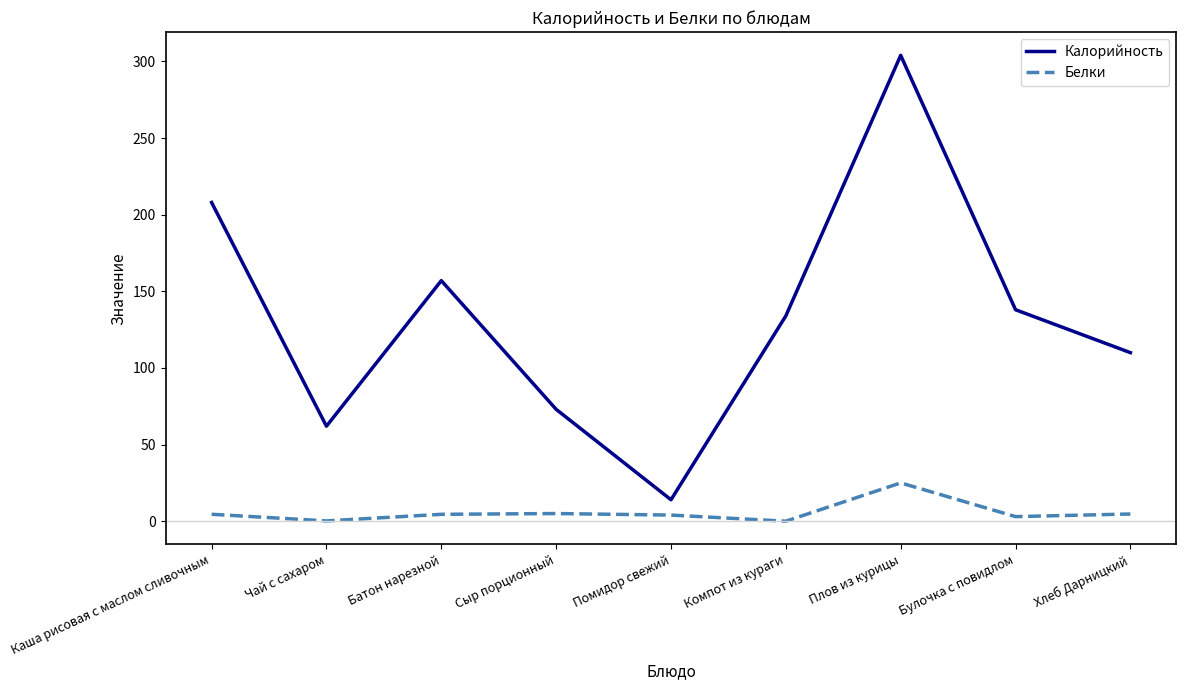

How many interior local valleys does the Калорийность series have?

2